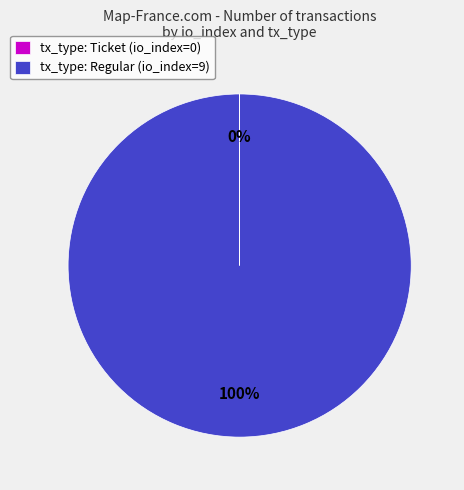

Which slice is the largest?

tx_type: Regular (io_index=9)